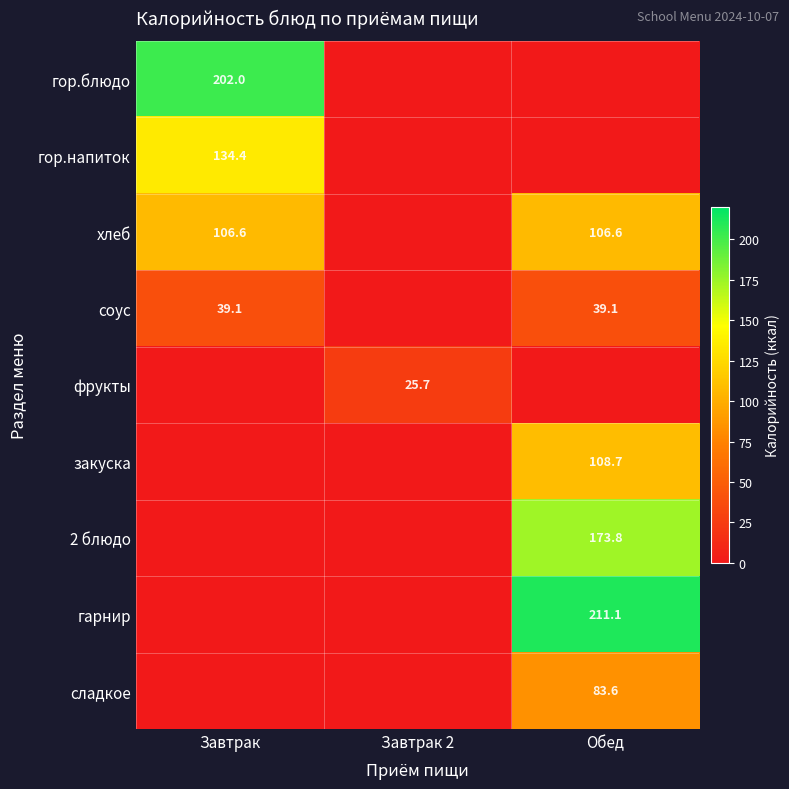

Is it true that закуска equals 183.3 at Обед?

False